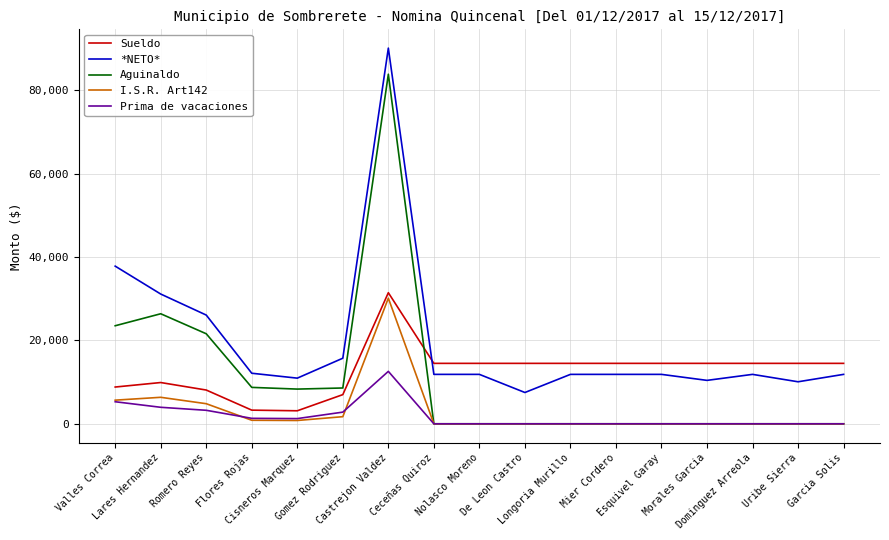

How many intersections are there between Sueldo and *NETO*?

1